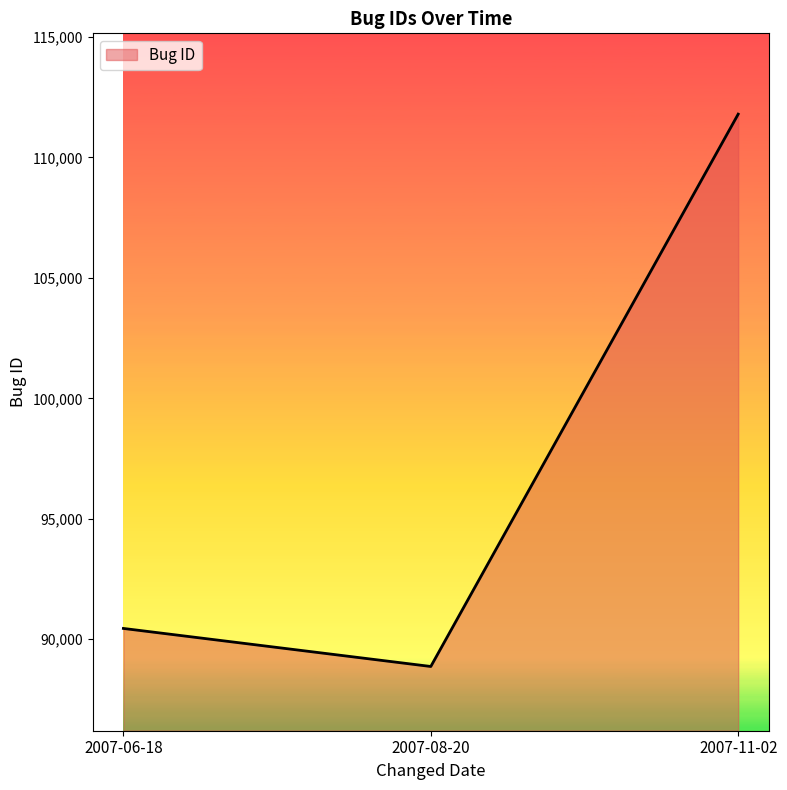

Approximately how many times larger is the value at 2007-11-02 compared to 2007-06-18?

1.2